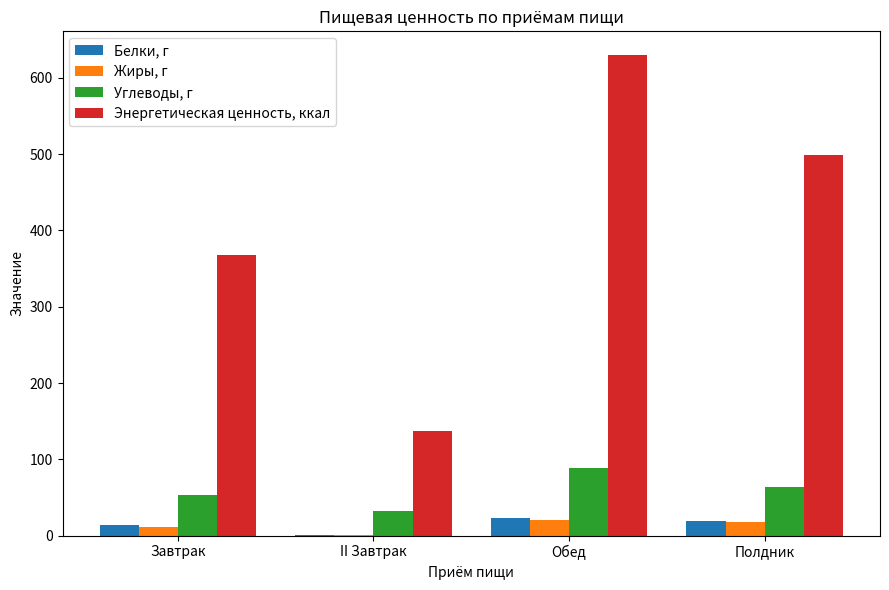

Between Завтрак and Обед, which series saw the biggest shift?

Энергетическая ценность, ккал